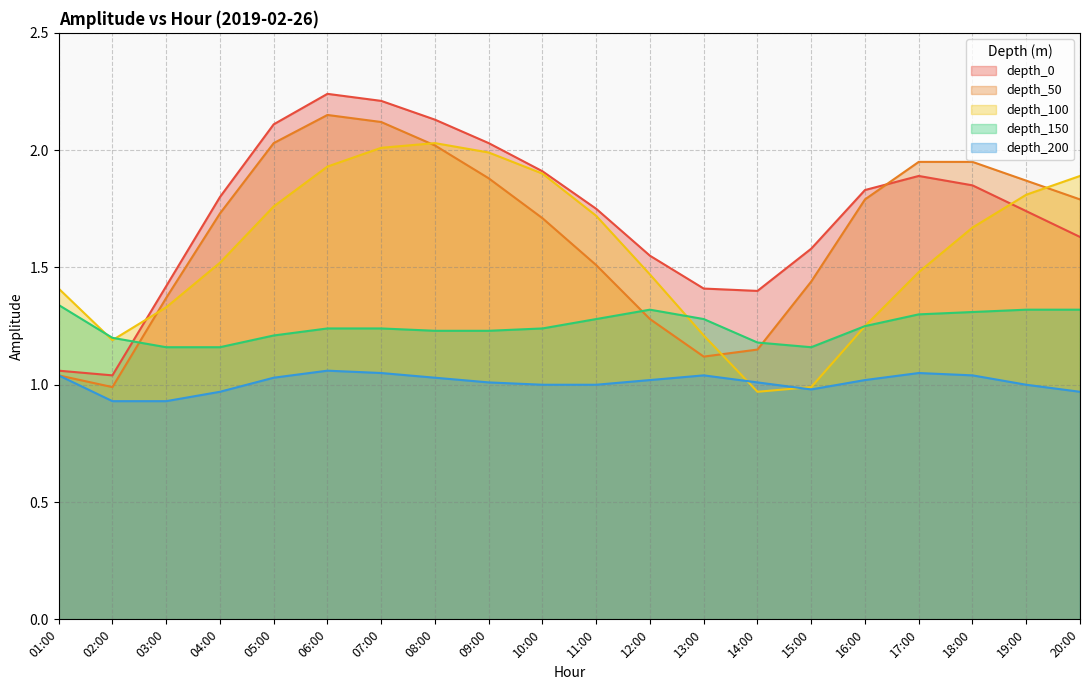

Where is the first local maximum for depth_100?

08:00